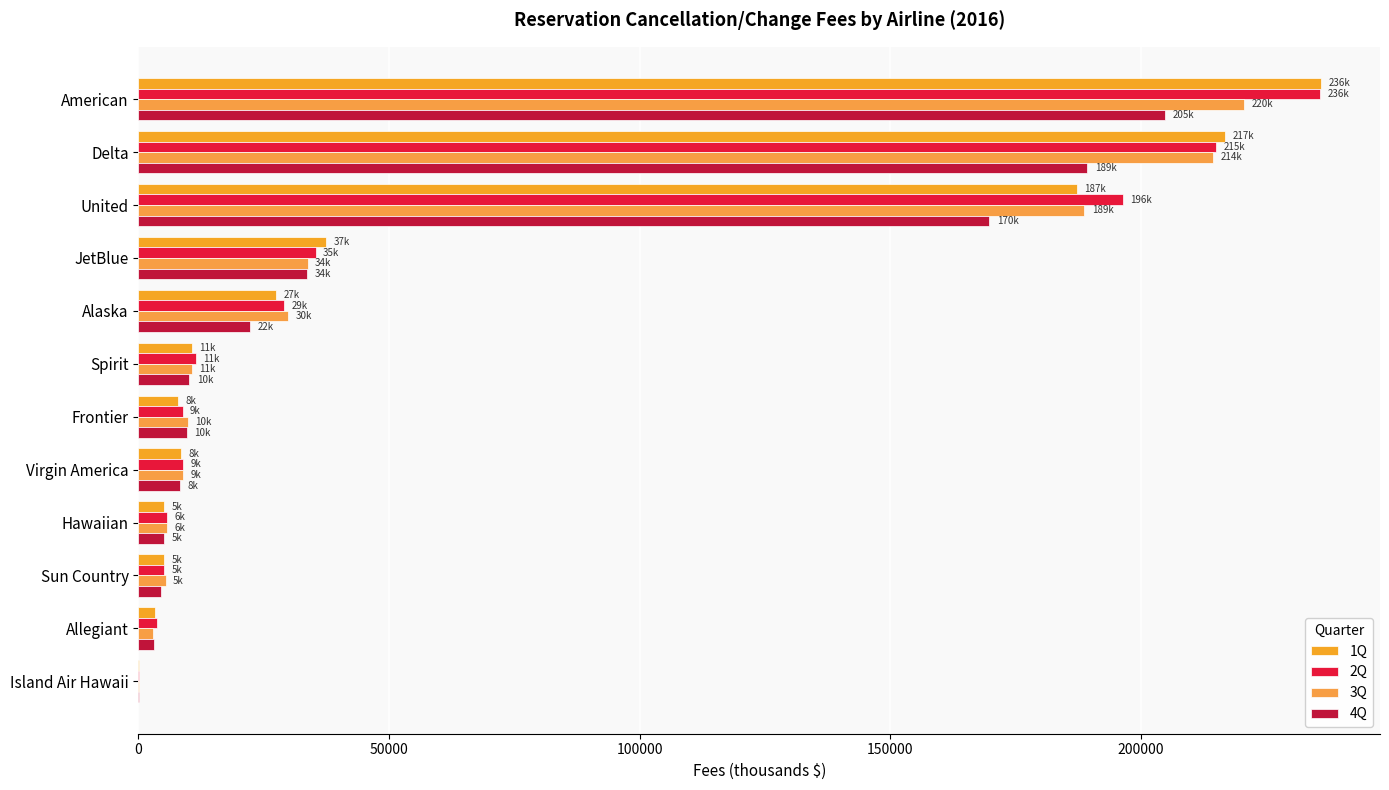

How many categories are shown in the chart?

12